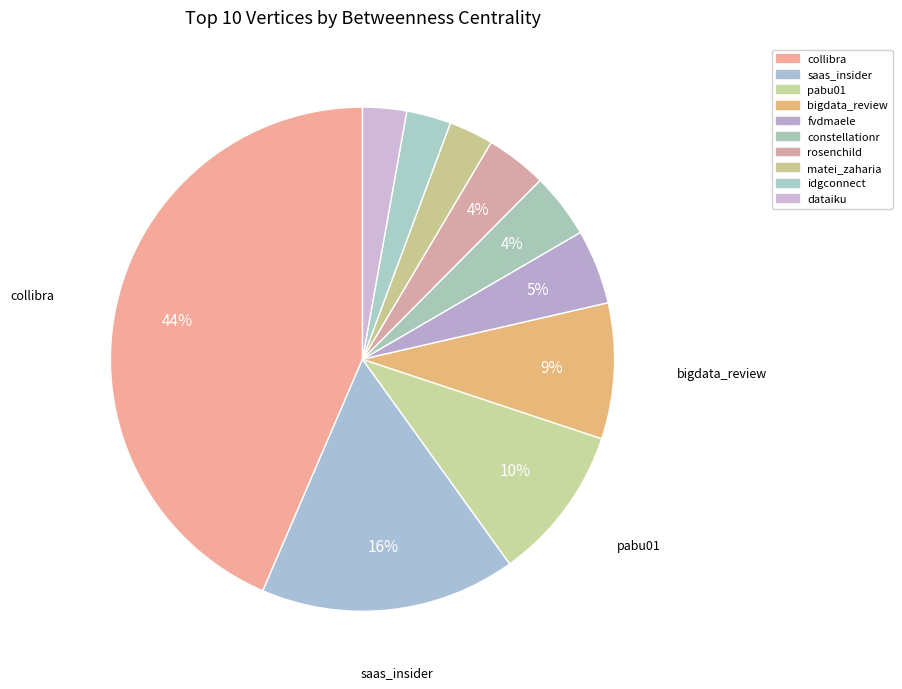

What percentage do idgconnect and constellationr together represent?

7.0%